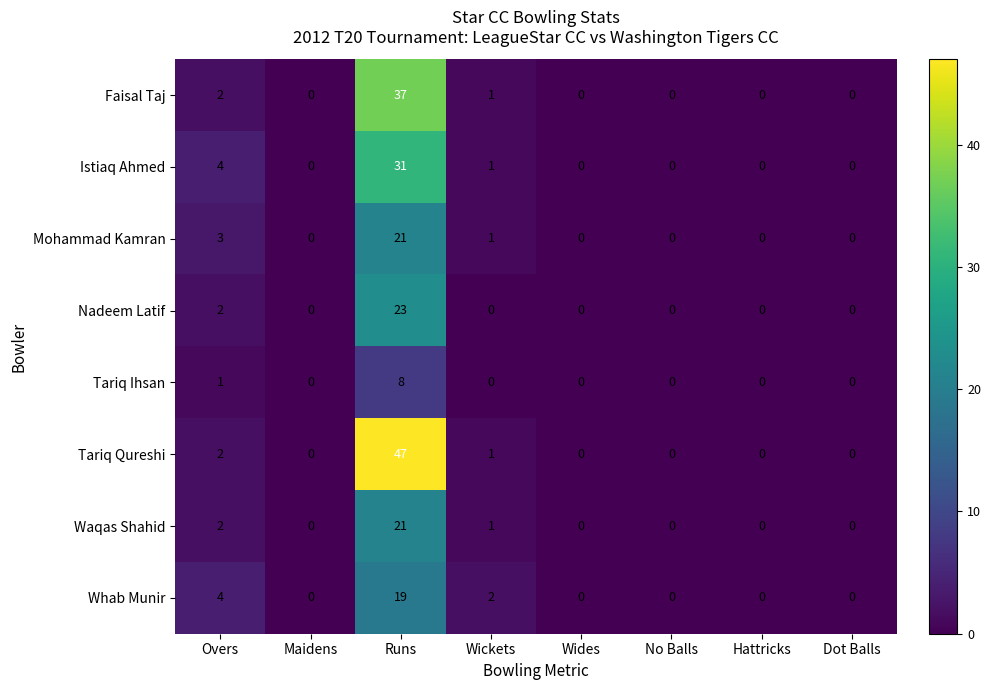

How many values in Tariq Qureshi are above zero?

3